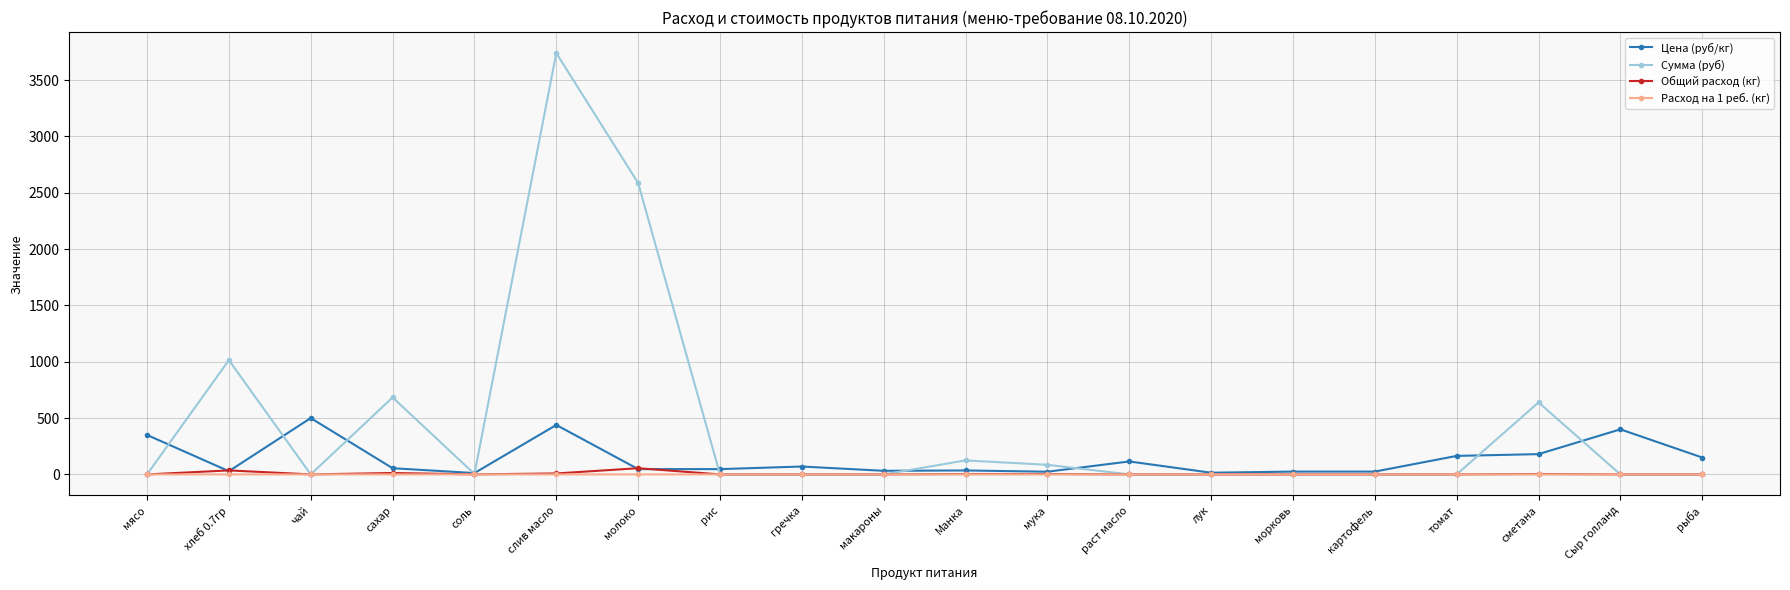

What is the label of the 4th point from the right?

томат